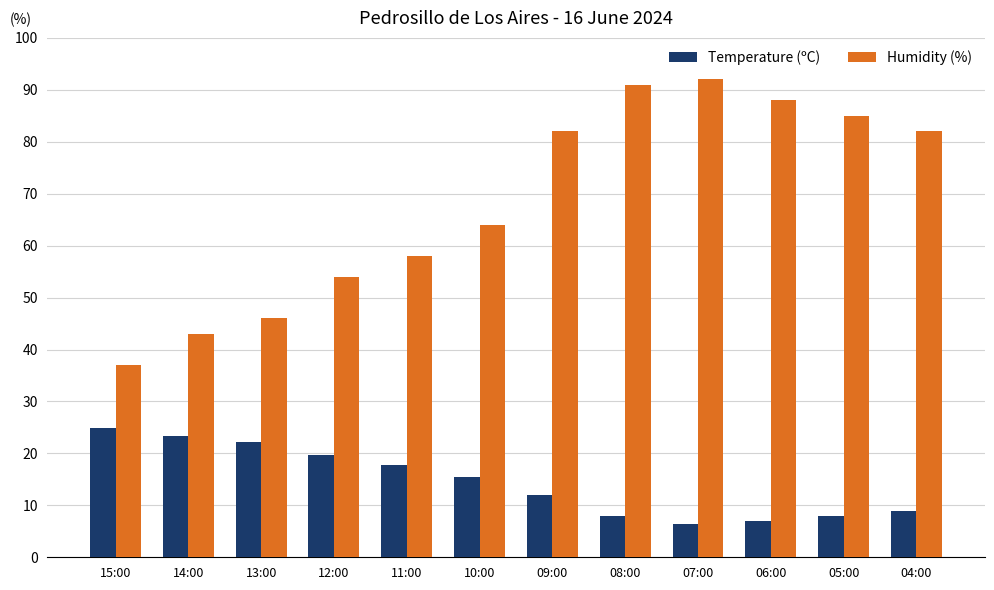

How many bars are there in total?

24